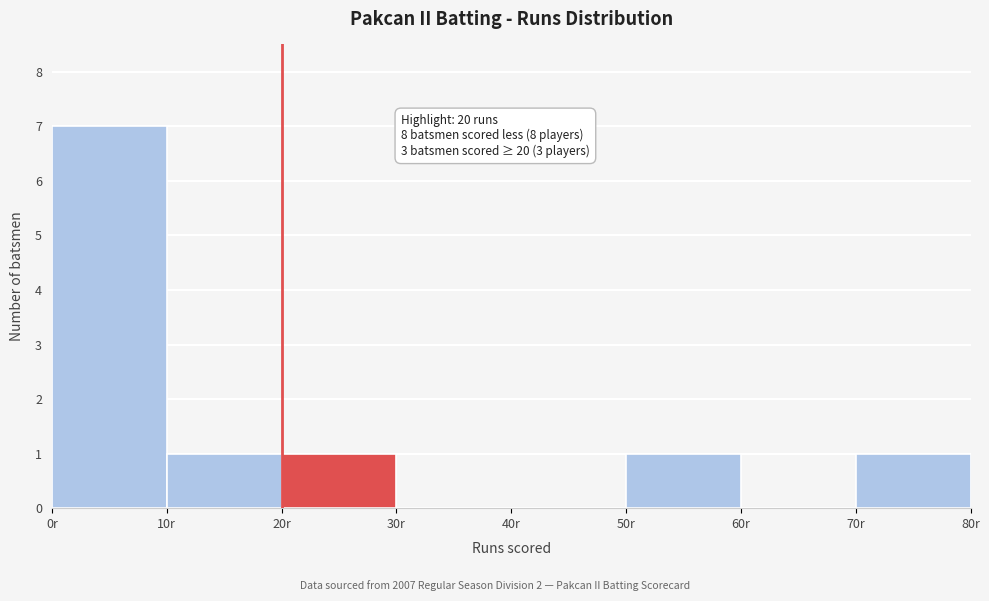

Over which range of the x-axis is the bar tallest?

0 to 10